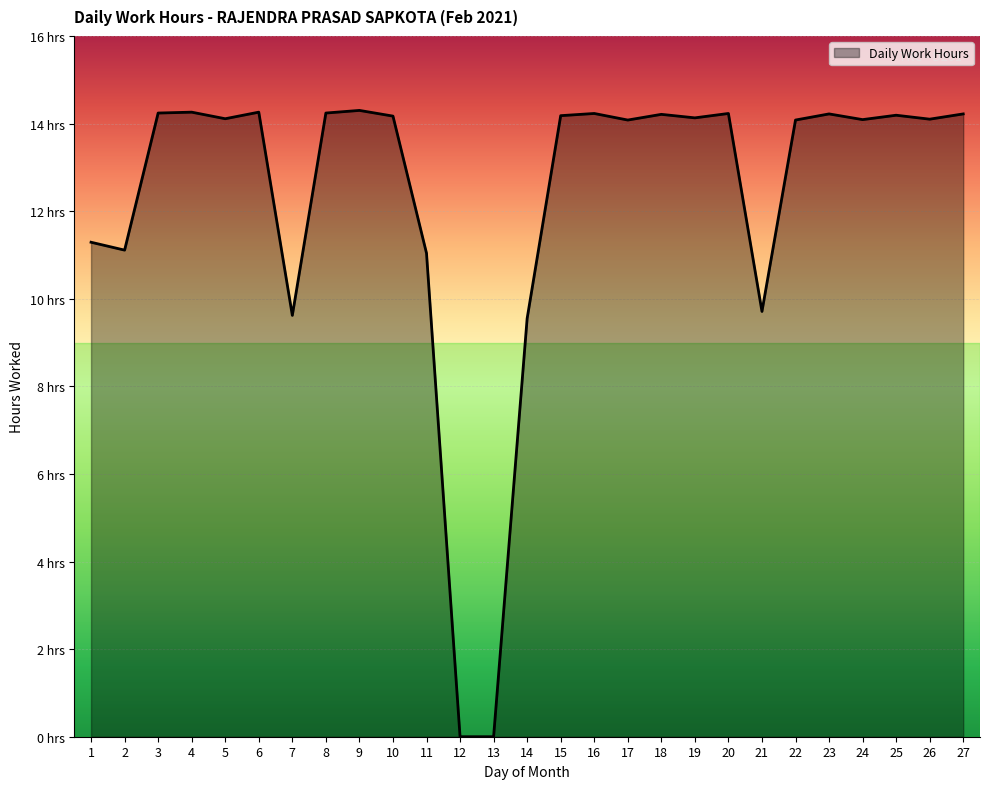

Does the chart have visible grid lines?

Yes